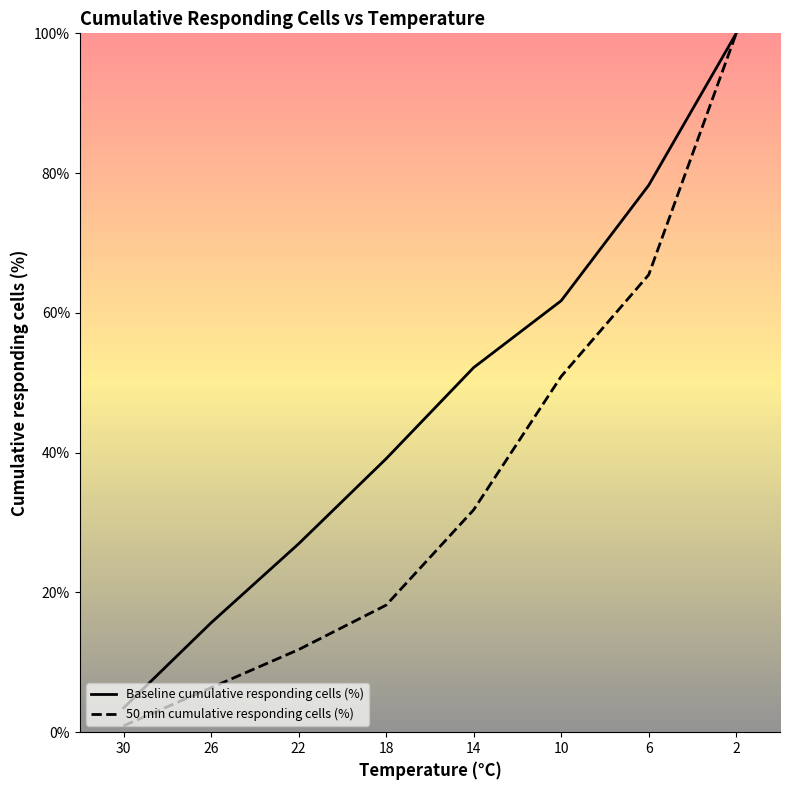

Is this an area chart (filled region under the line)?

No